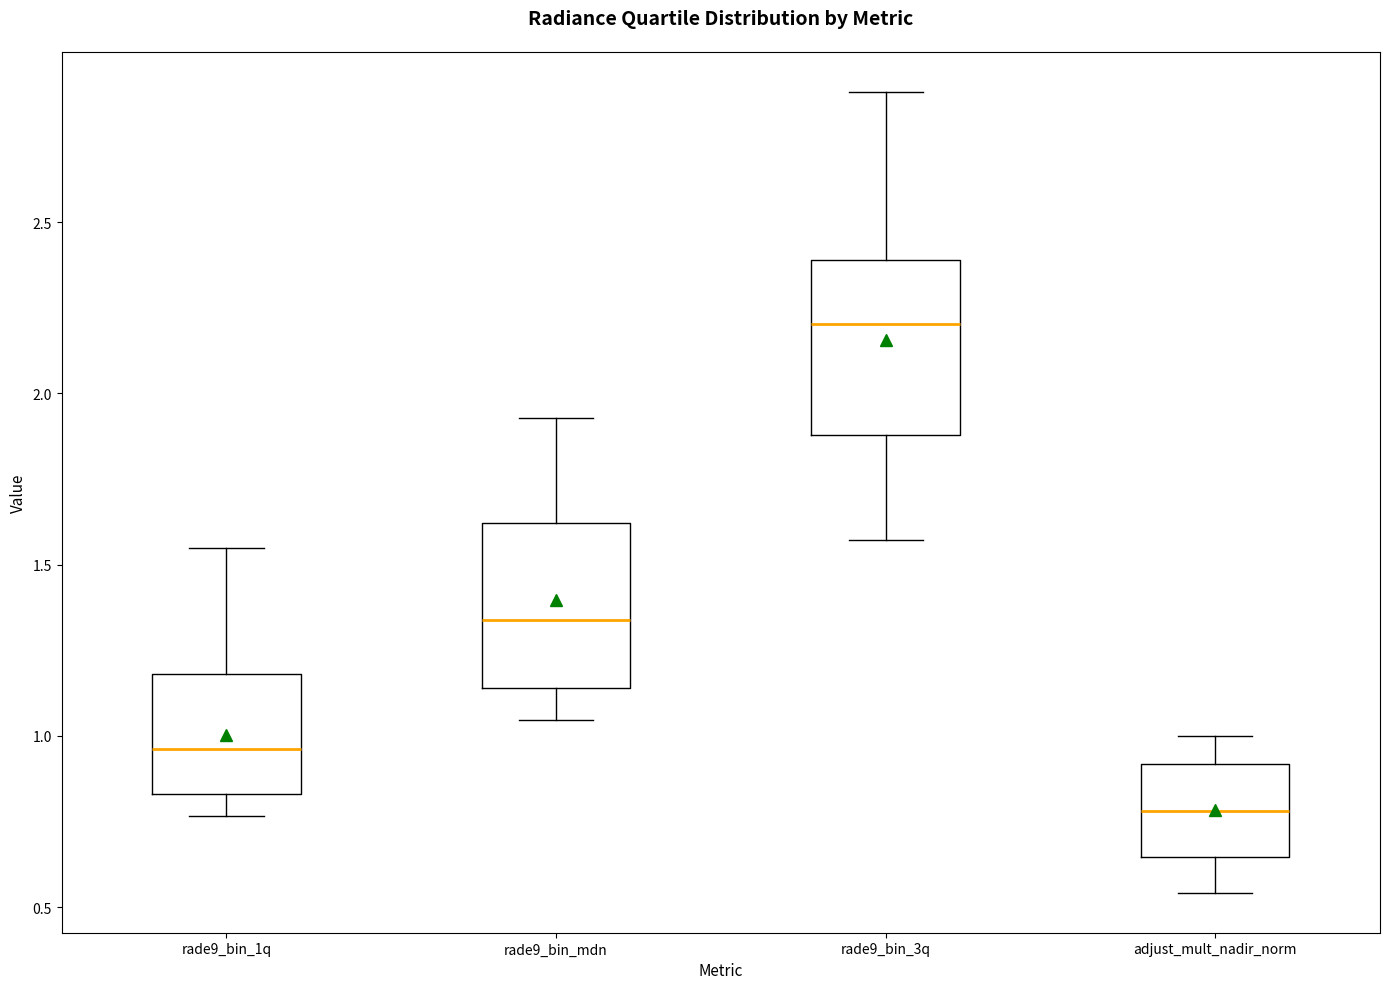

Reading left to right, transcribe this box plot: for each box, give where its median line is, the range the box spans, and where its two whiskers end, as read against the y-axis. The values are not printed on the chart, so give them approximately, as read against the axis.

rade9_bin_1q: median 0.95, box 0.85 to 1.20, whiskers 0.75 to 1.55
rade9_bin_mdn: median 1.35, box 1.15 to 1.60, whiskers 1.05 to 1.95
rade9_bin_3q: median 2.20, box 1.90 to 2.40, whiskers 1.55 to 2.90
adjust_mult_nadir_norm: median 0.80, box 0.65 to 0.90, whiskers 0.55 to 1.00